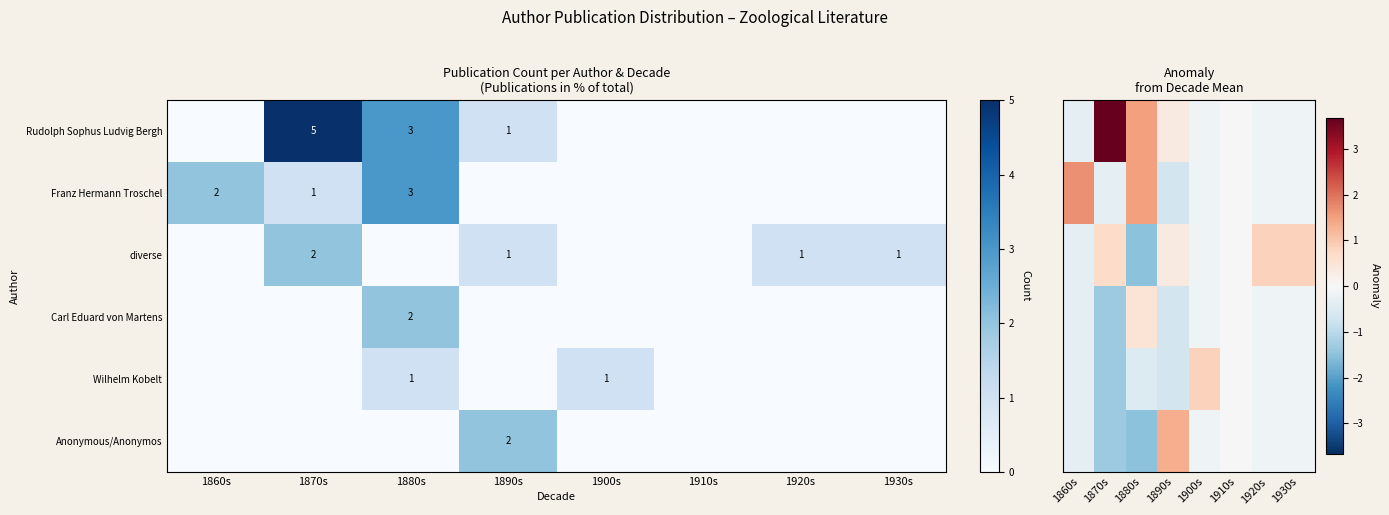

True or false: Rudolph Sophus Ludvig Bergh has a value of 4 at 1880s.

False